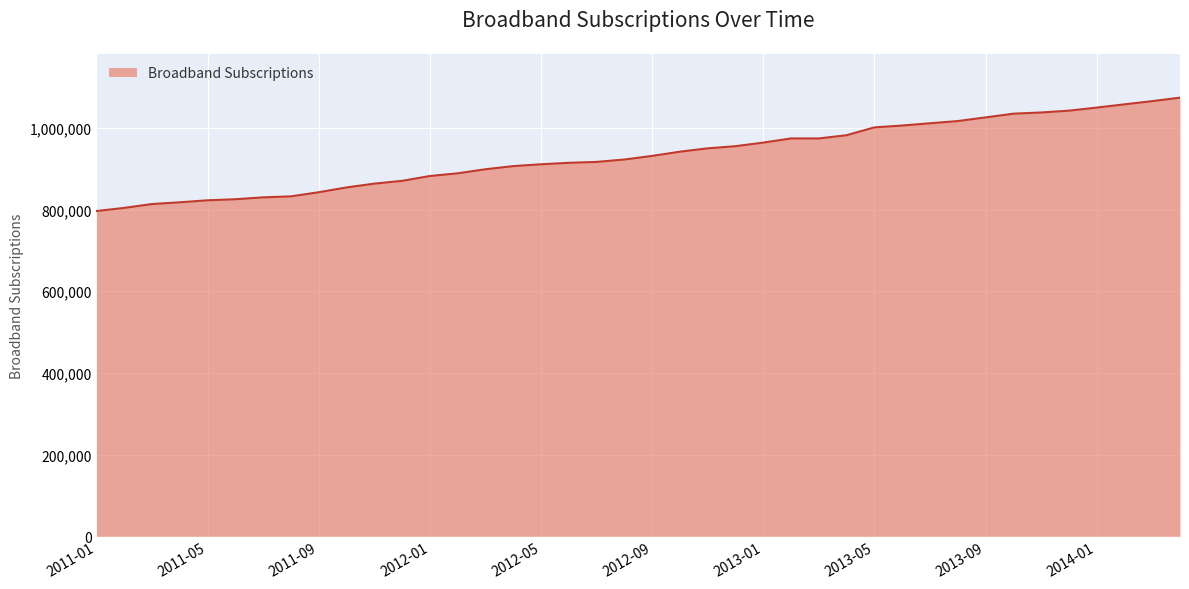

What is the sum of all values?

37300111